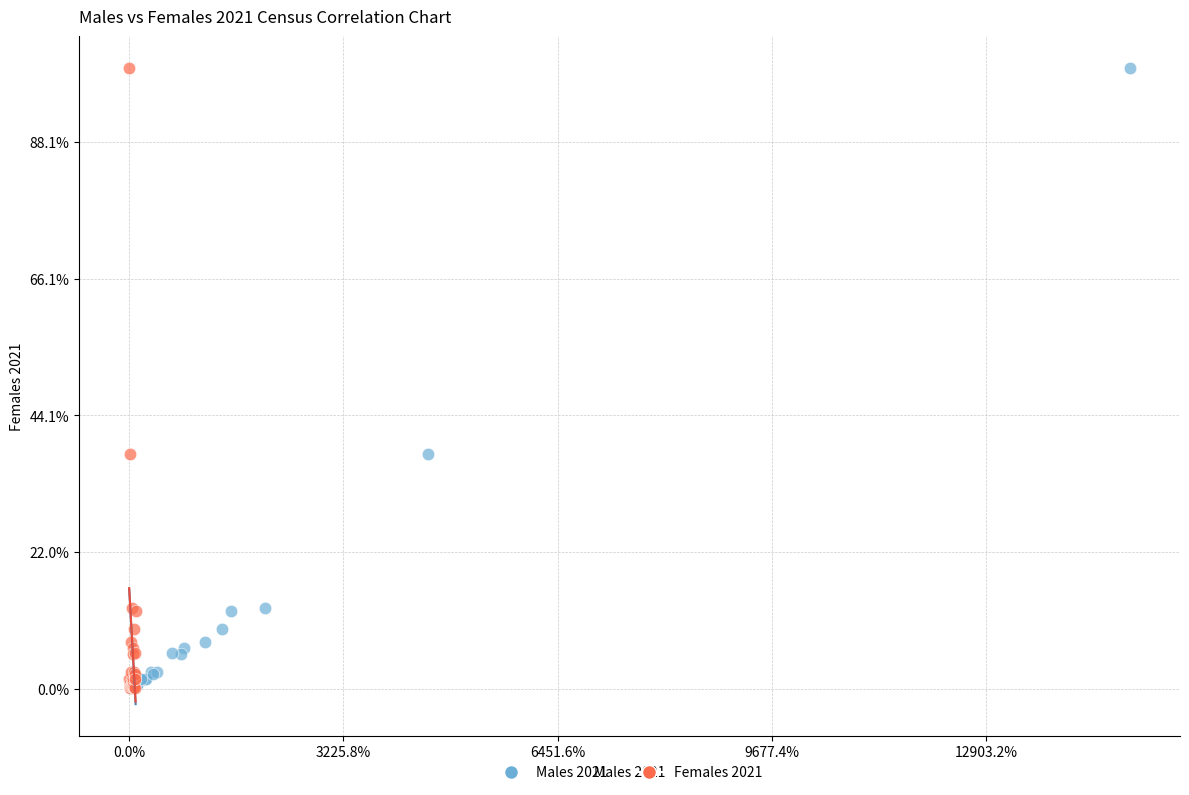

What are all the series names shown in the legend?

Males 2021, Females 2021